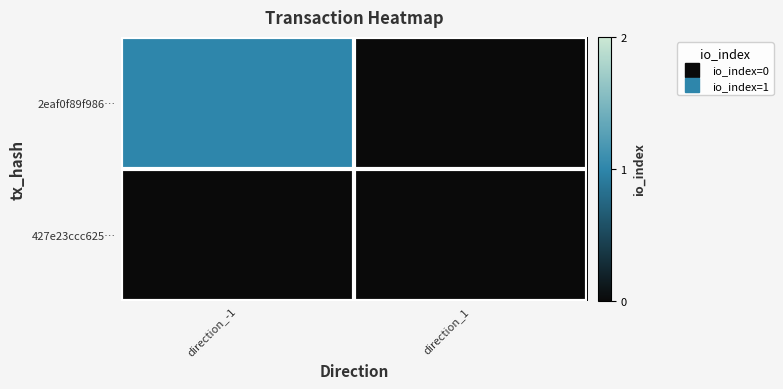

Reading right to left, transcribe all the data shown in this chart.

2eaf0f89f986…: direction_1=0	direction_-1=1
427e23ccc625…: direction_1=0	direction_-1=0